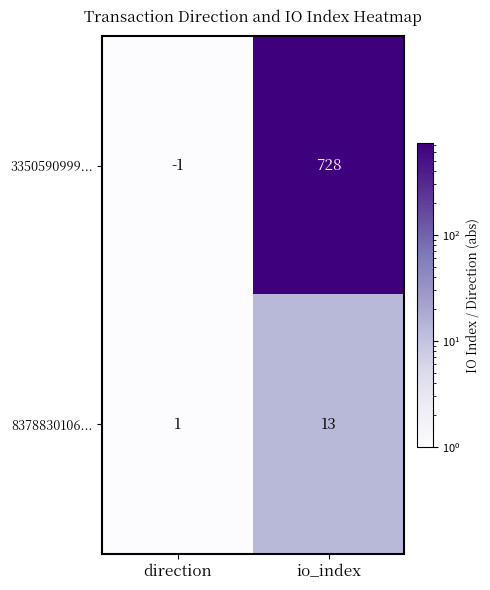

What is the greatest value displayed?

728